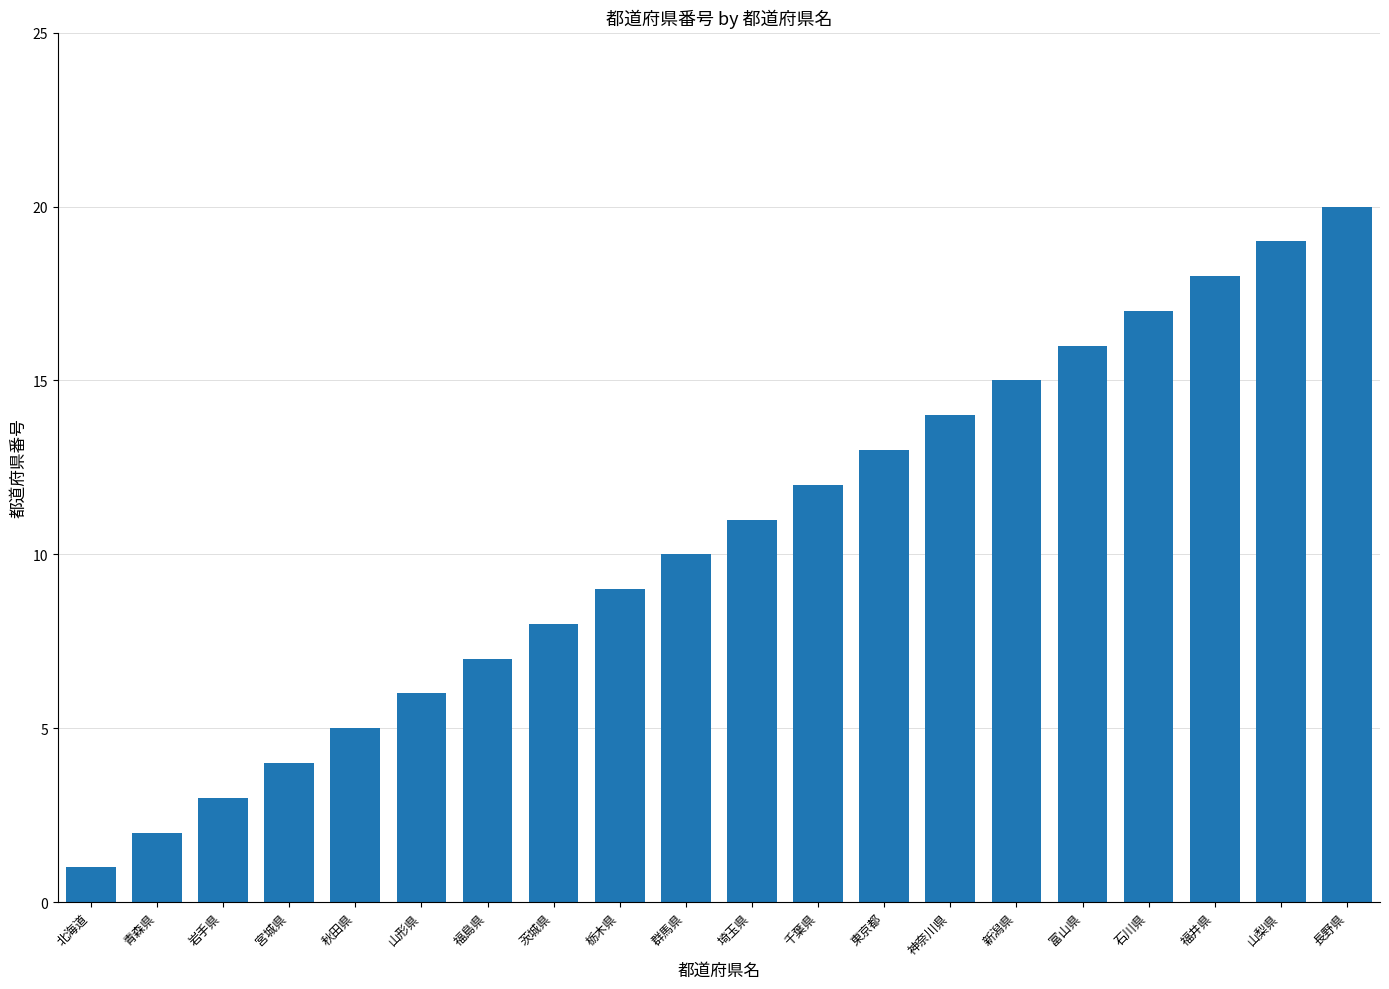

Does the chart contain any negative values?

No